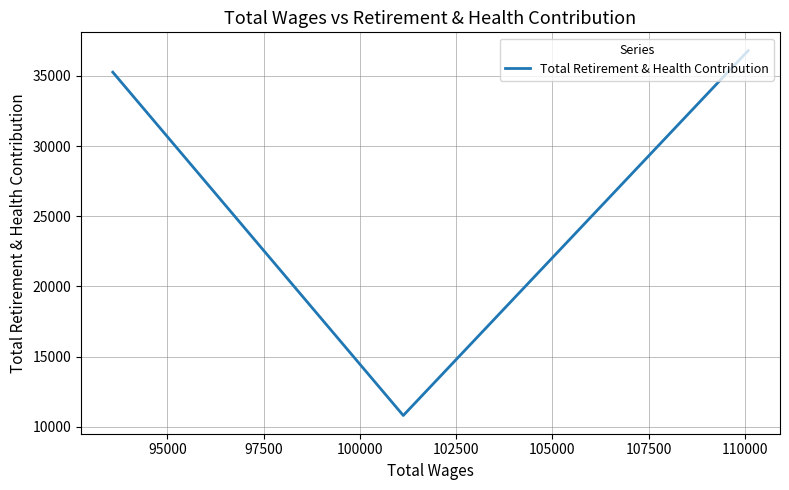

How many categories are shown in the chart?

3